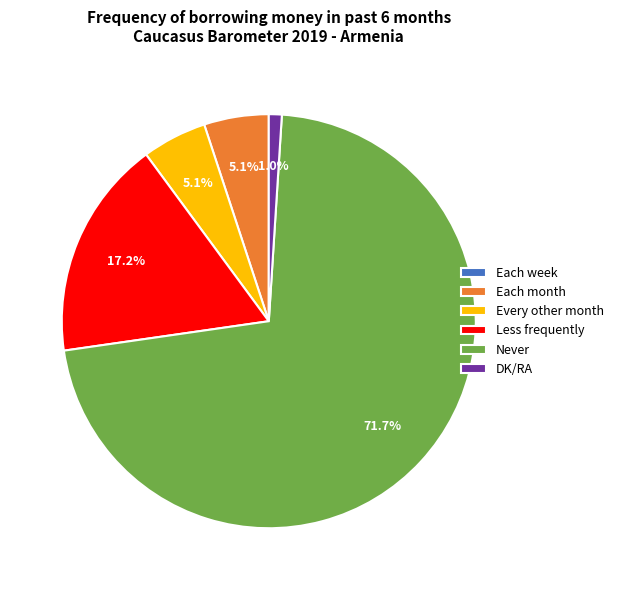

To the nearest percent, what is the difference between the DK/RA and Less frequently slice percentages?

16%